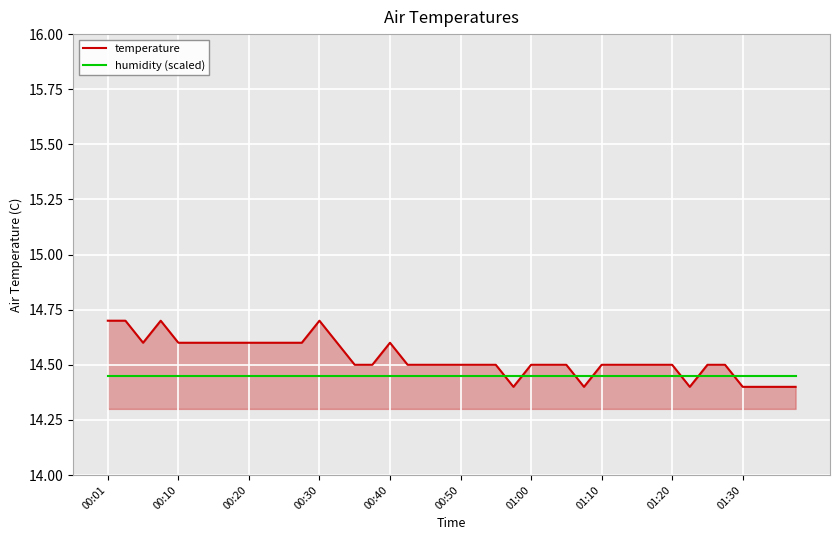

What is the maximum value shown in the chart?

14.7